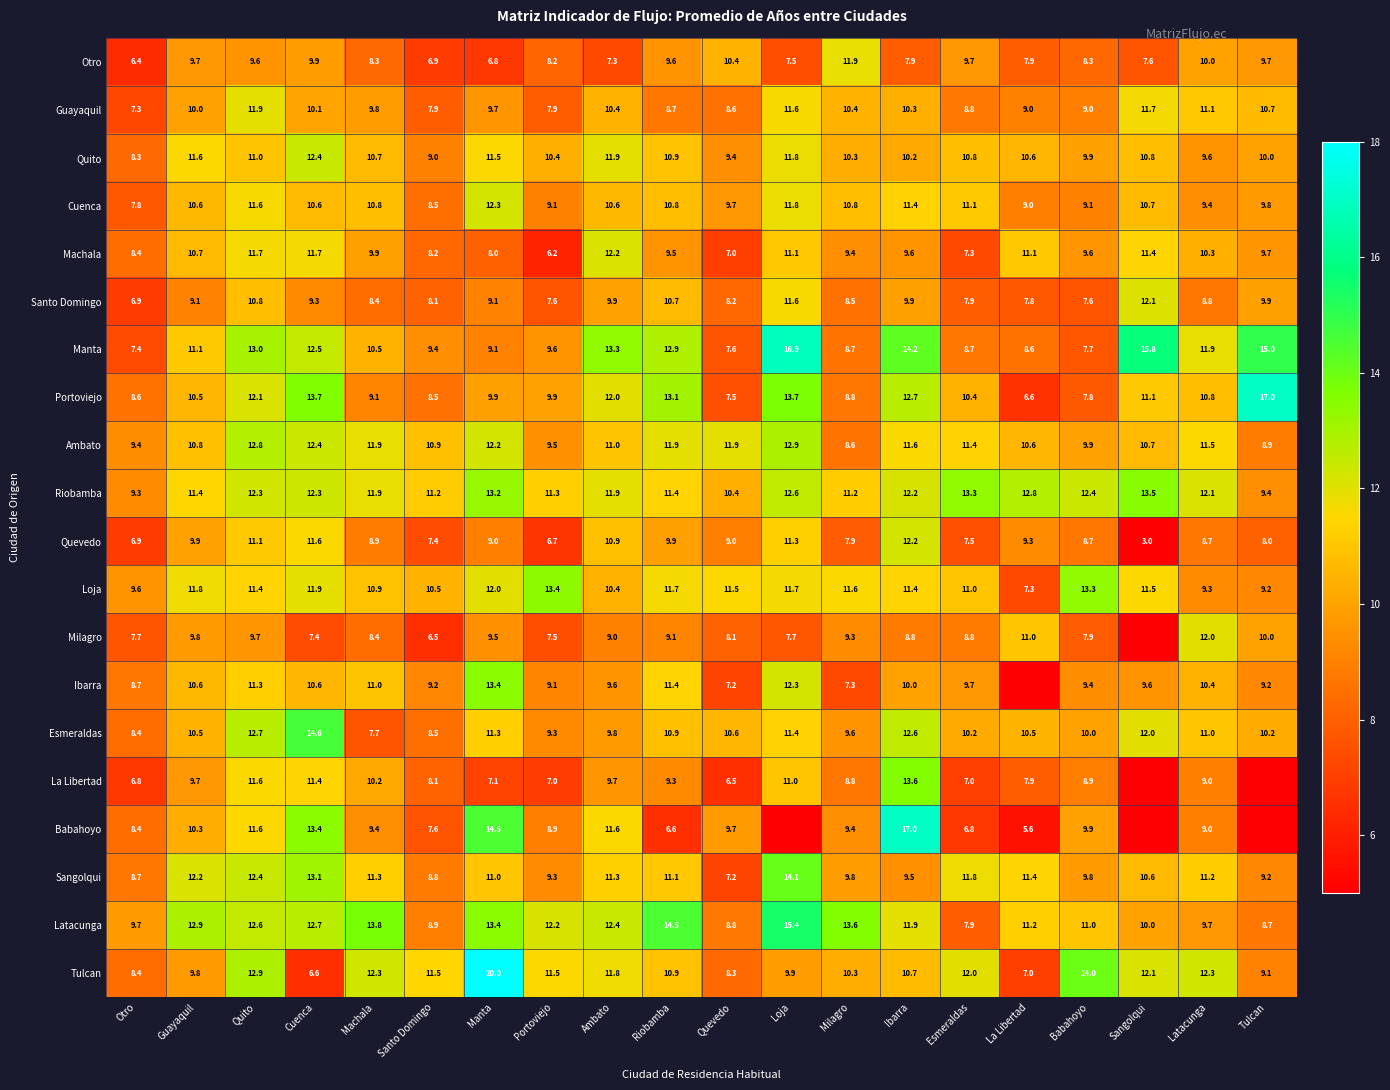

Between Cuenca and Riobamba, which series saw the biggest shift?

Babahoyo